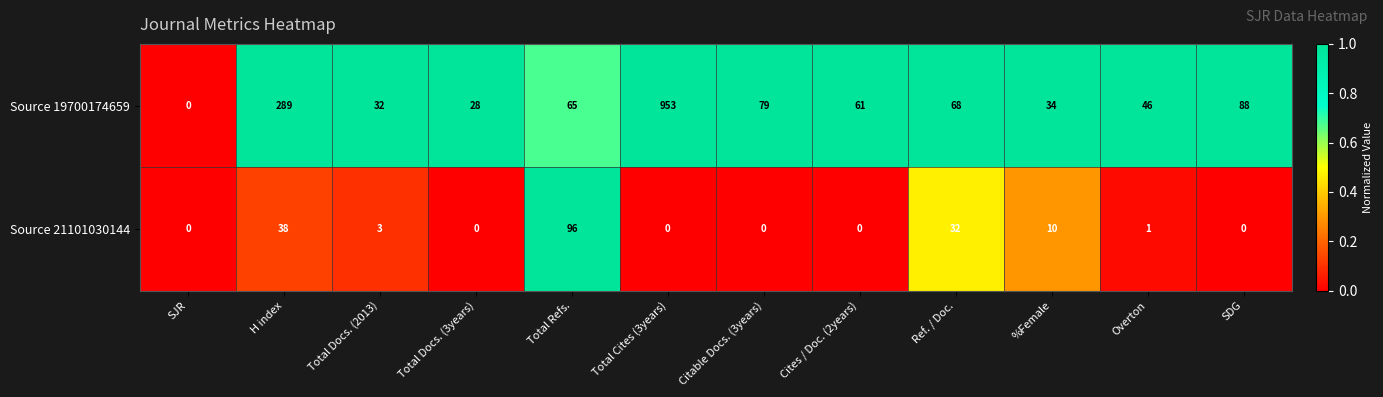

List the series in order of their overall mean, lowest first.

Source 21101030144, Source 19700174659